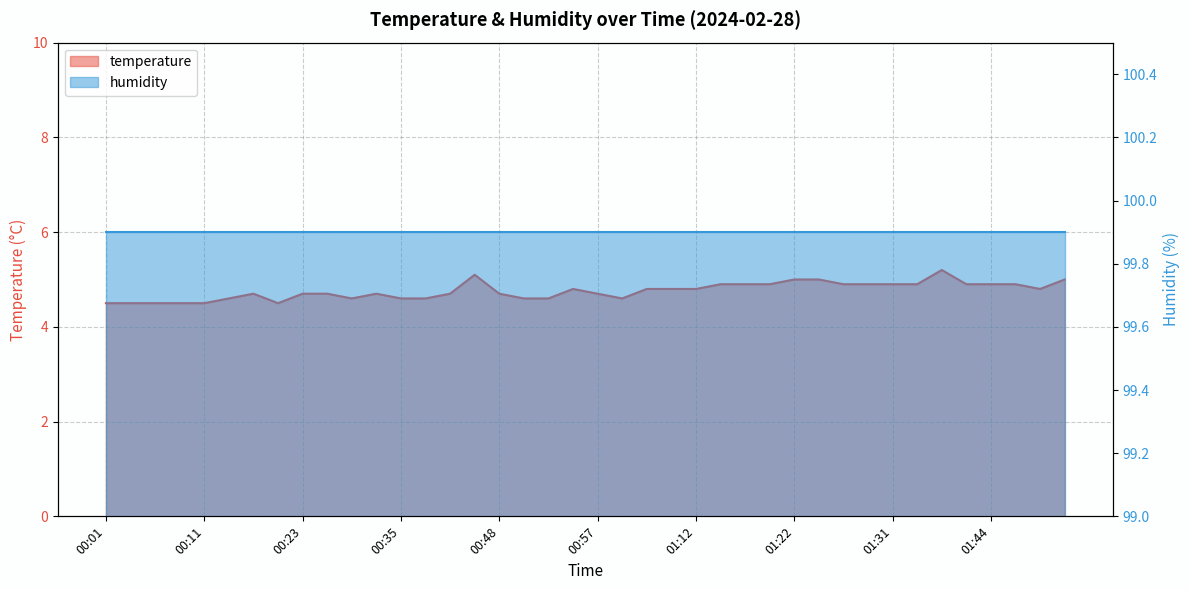

List the labels in order of value, largest first.

01:39, 00:43, 01:22, 01:24, 01:51, 01:14, 01:17, 01:19, 01:27, 01:29, 01:31, 01:34, 01:41, 01:44, 01:46, 00:55, 01:07, 01:09, 01:12, 01:48, 00:18, 00:23, 00:28, 00:33, 00:40, 00:48, 00:57, 00:16, 00:30, 00:35, 00:38, 00:50, 00:52, 01:00, 00:01, 00:04, 00:06, 00:08, 00:11, 00:21